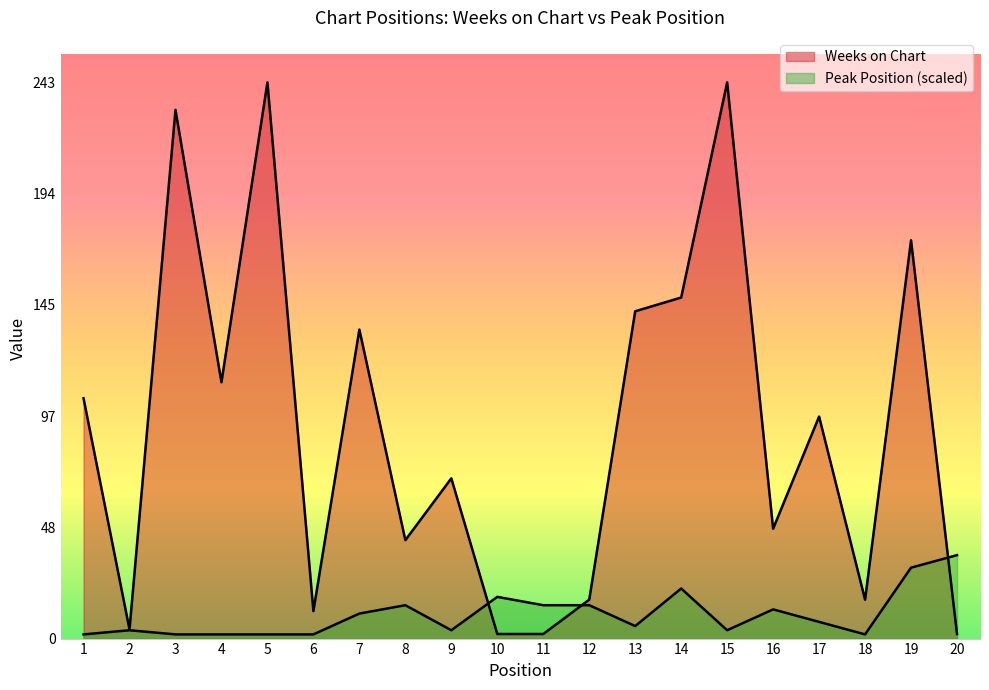

Which series ends up on top after the final intersection of Peak Position and Weeks on Chart?

Peak Position